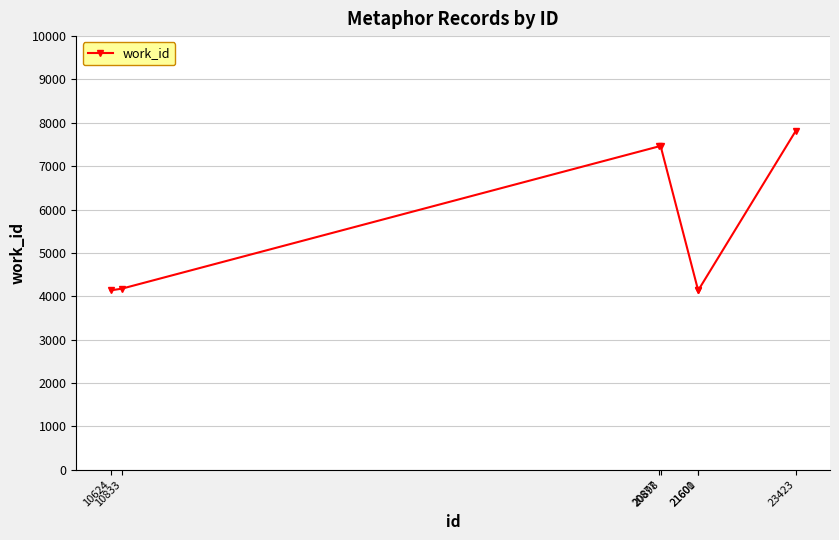

What is the sum of the values at 23423 and 10624?

11950